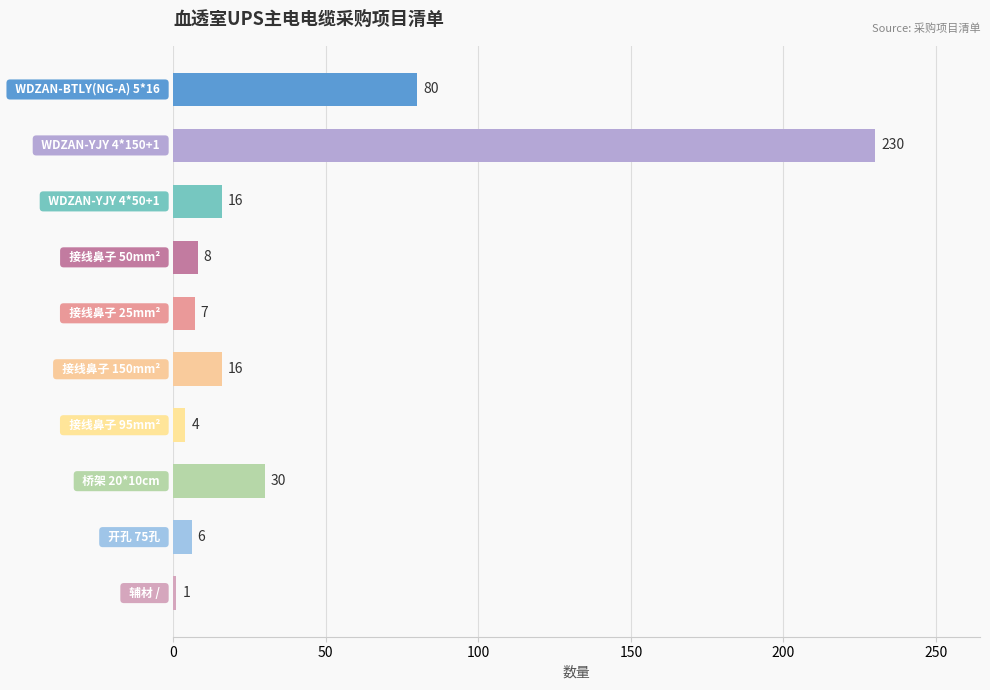

How many bars are there in total?

10